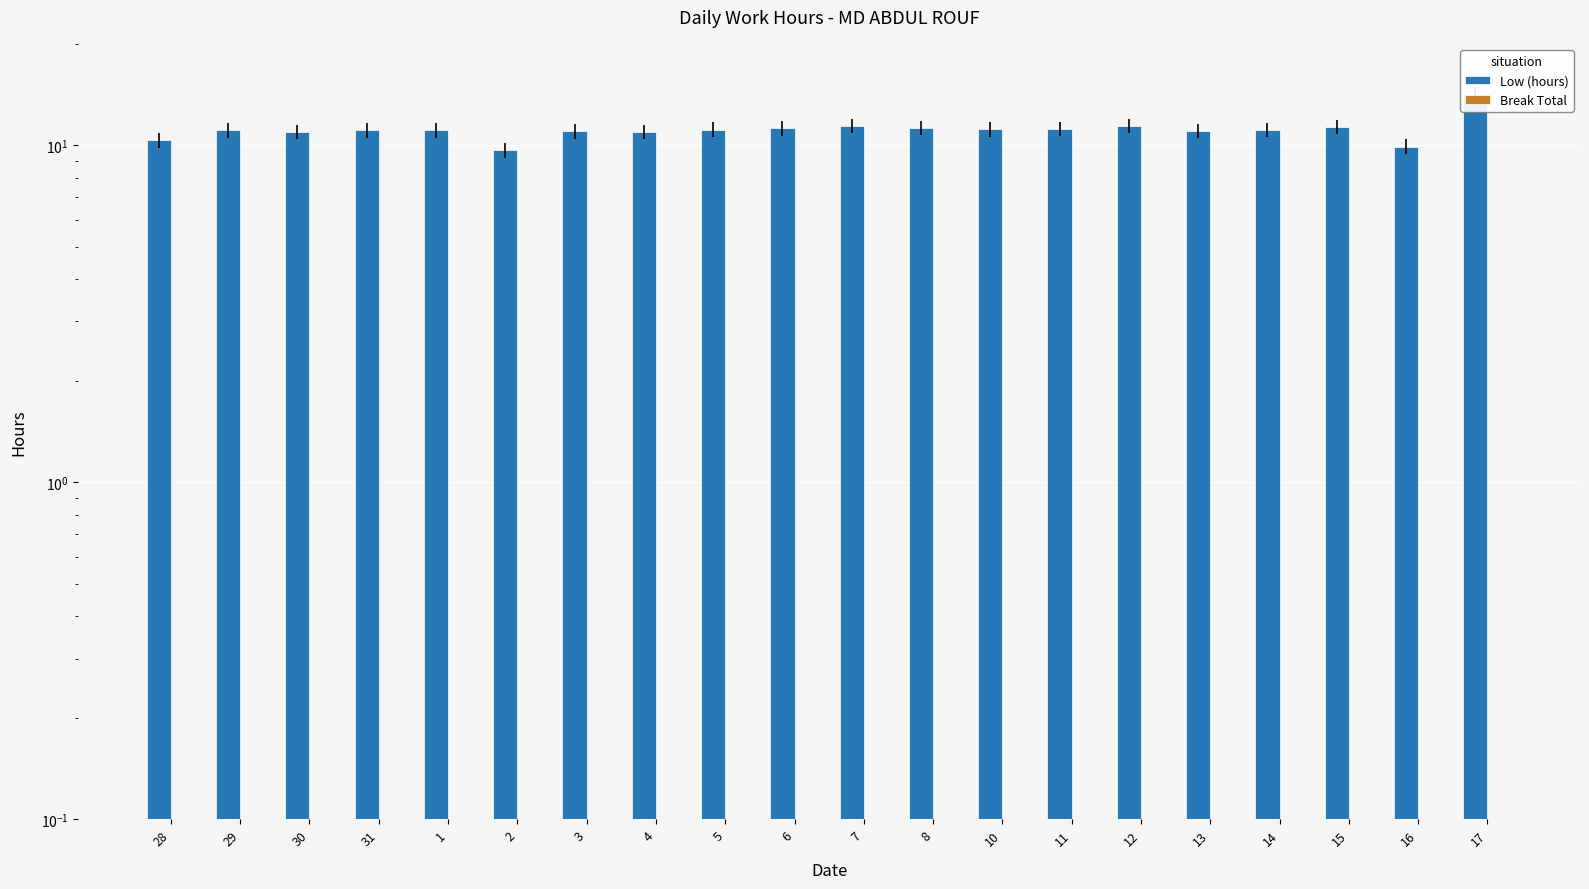

Rank the series by their average value, from highest to lowest.

Low (hours), Break Total